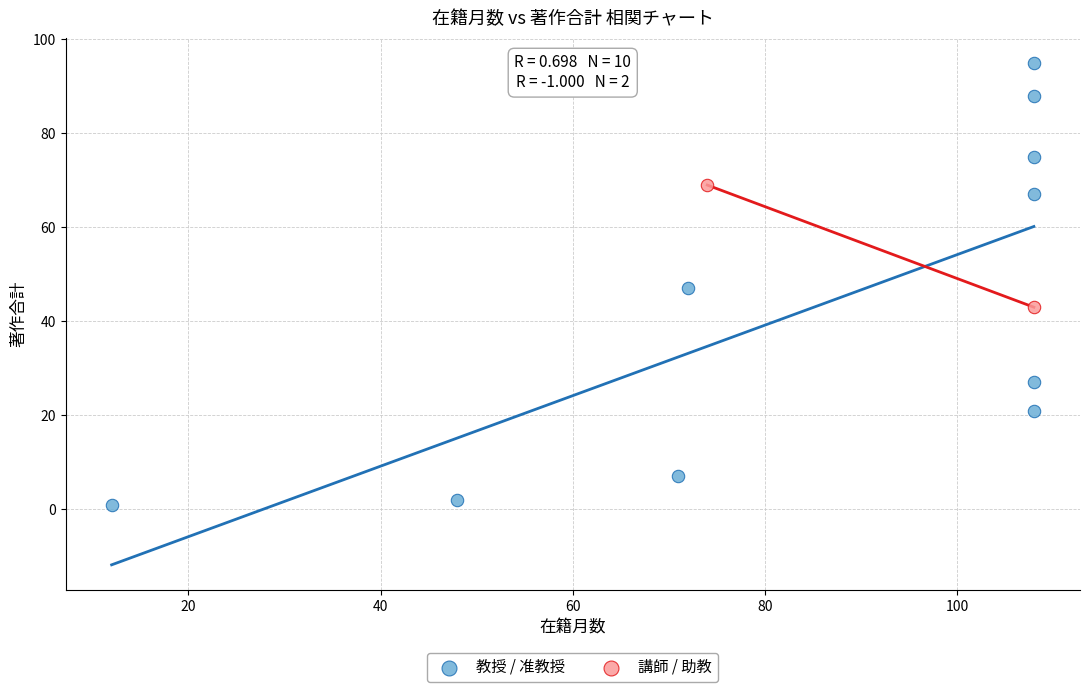

What are all the series names shown in the legend?

教授 / 准教授, 講師 / 助教